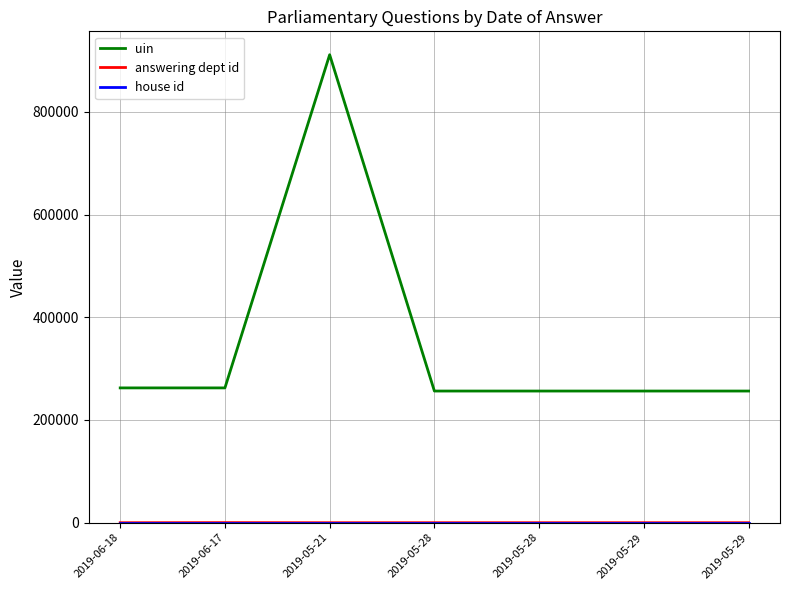

Reading right to left, what are all the values shown in this chart?

uin: 256352	256351	256350	256349	911019	262458	262457
answering dept id: 29	29	29	29	14	201	13
house id: 1	1	1	1	1	1	1